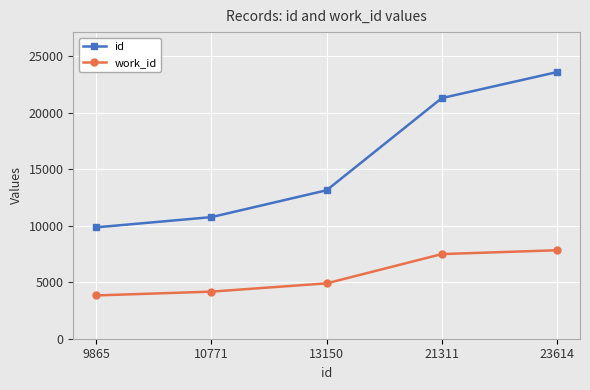

True or false: work_id has more than 1 points higher than both neighbors.

False